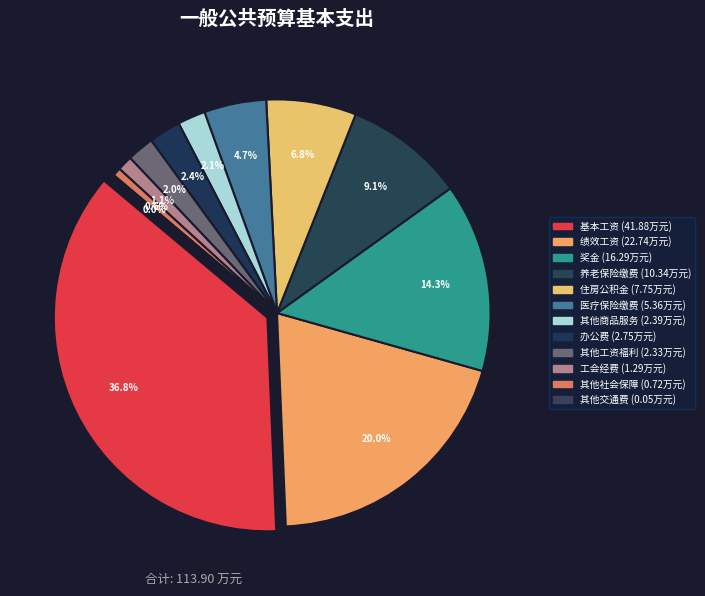

To the nearest percent, what is the average slice percentage?

8%